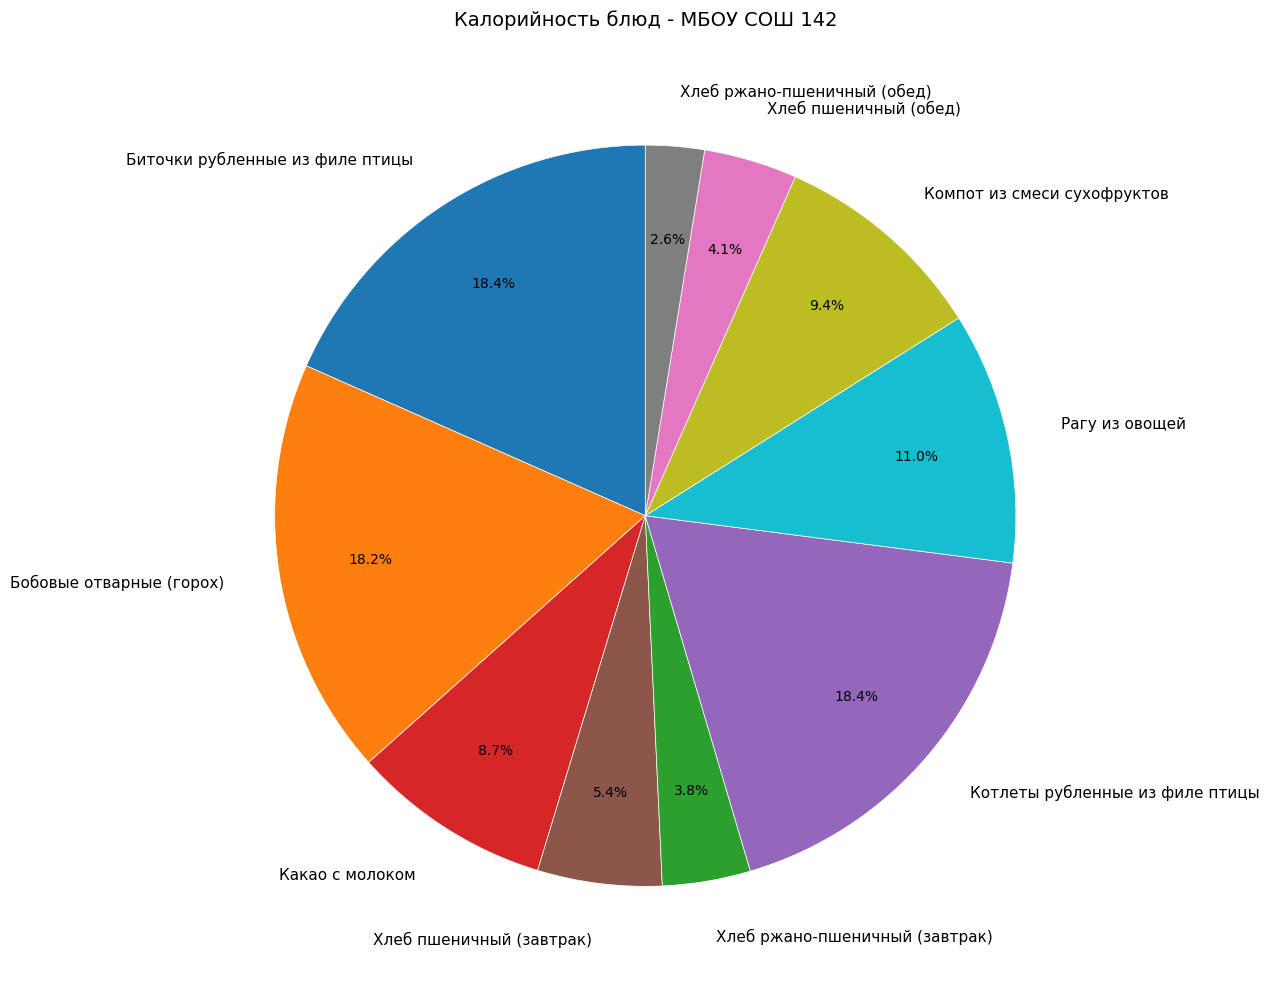

Between Бобовые отварные (горох) and Хлеб ржано-пшеничный (обед), which is larger?

Бобовые отварные (горох)